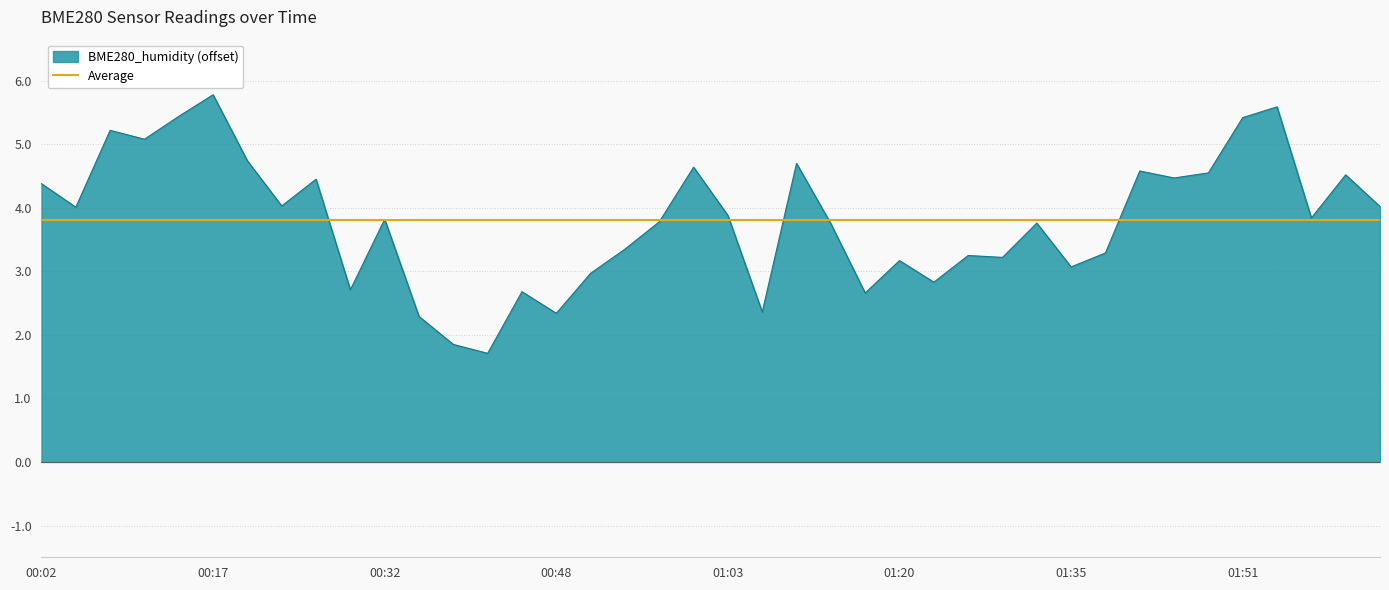

How many points are higher than both their immediate neighbors (excluding endpoints)?

13